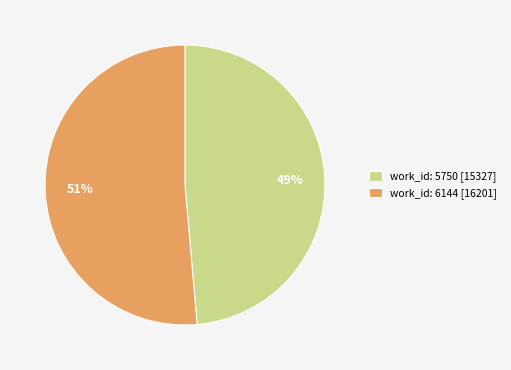

What percentage is the work_id: 5750 [15327] slice, to the nearest percent?

49%